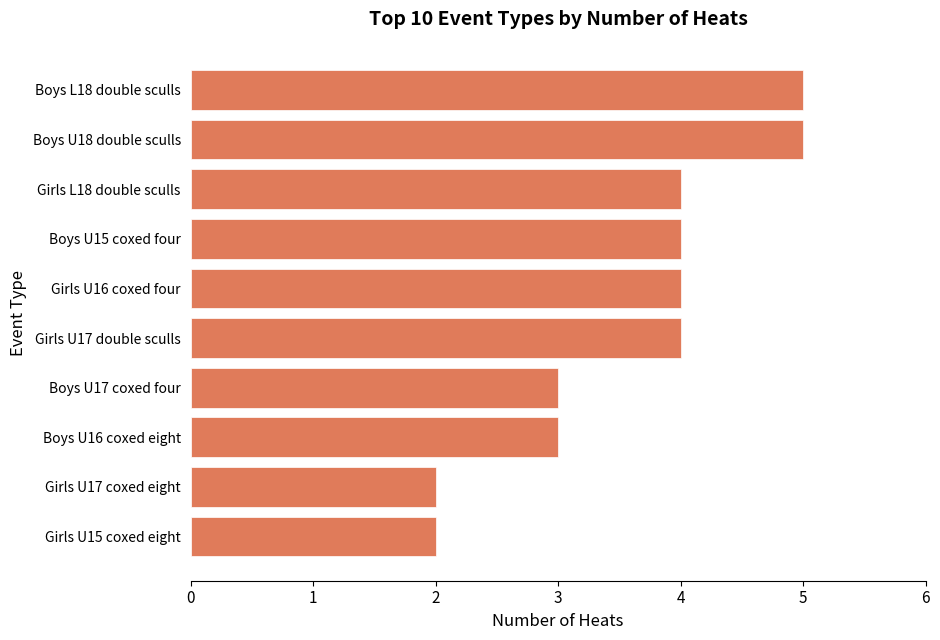

How many bars are there in total?

10